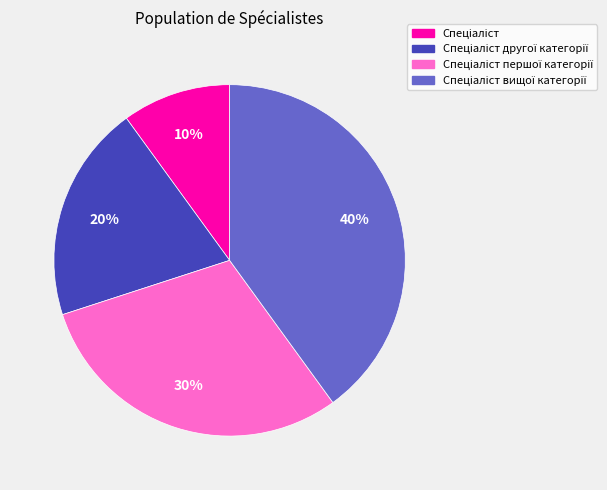

To the nearest percent, what is the difference between the largest and smallest slice percentages?

30%